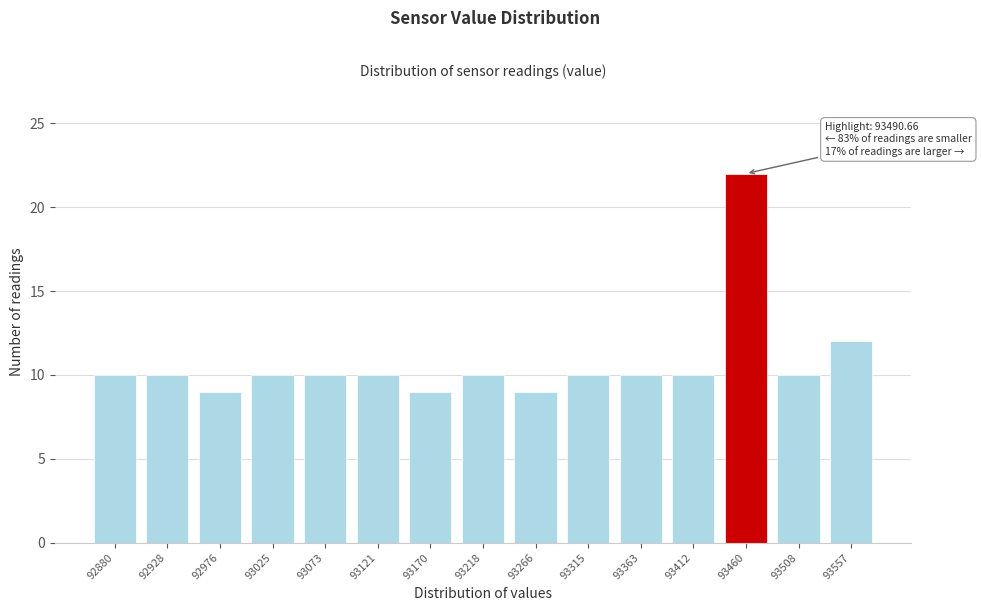

Reading left to right, list all the values displayed in this chart.

10	10	9	10	10	10	9	10	9	10	10	10	22	10	12